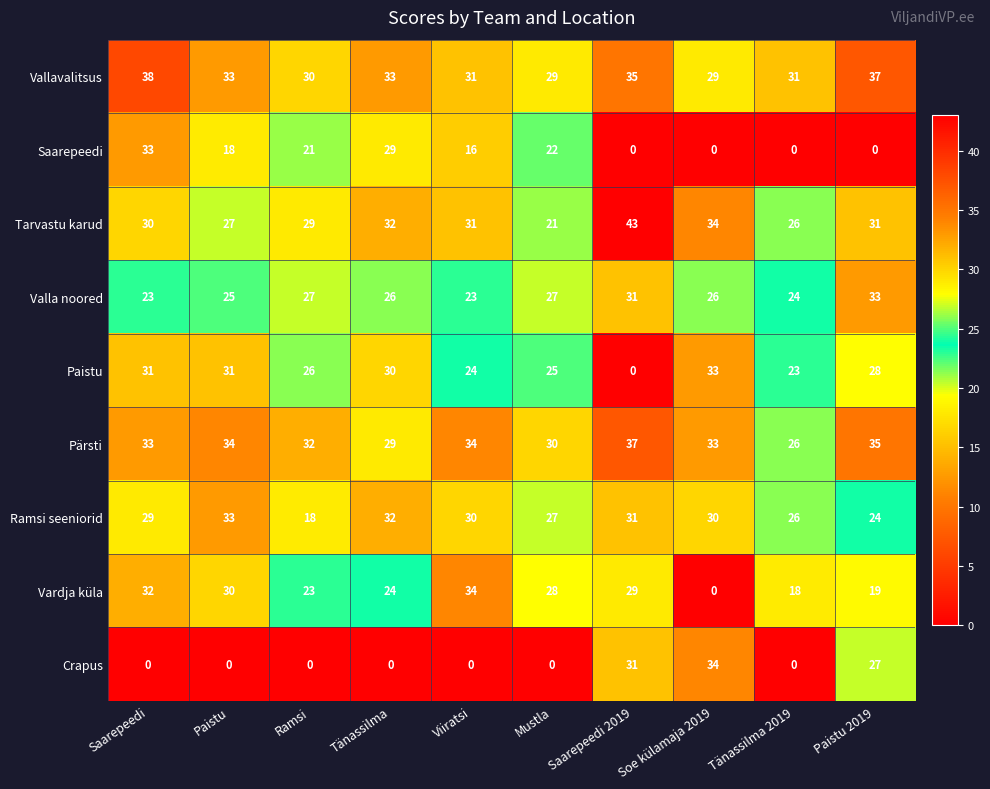

Count the number of data series in this chart.

9